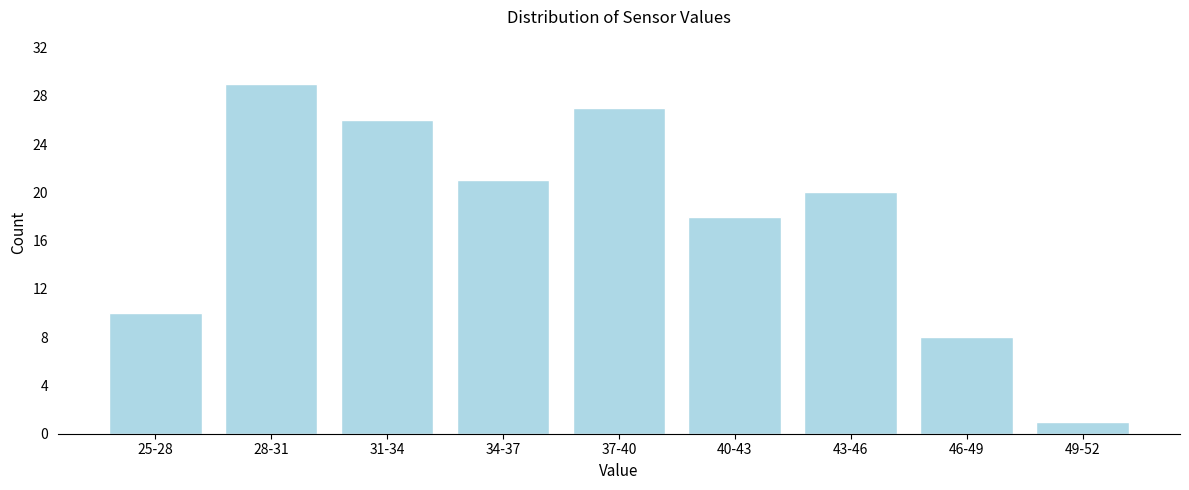

Reading left to right, list all the values displayed in this chart.

10	29	26	21	27	18	20	8	1